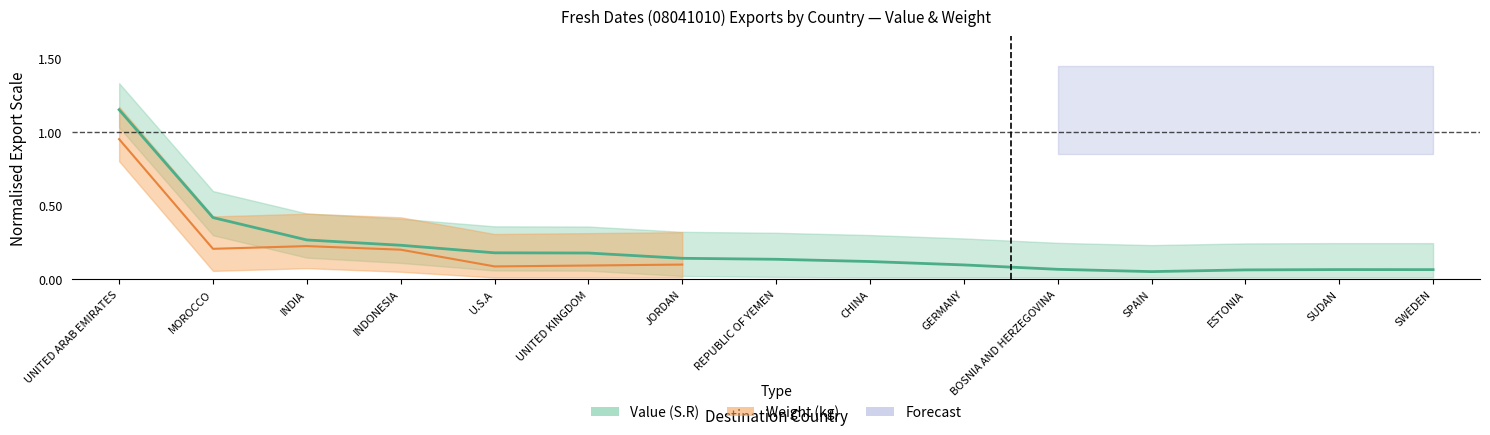

What is the greatest value displayed?

1.2